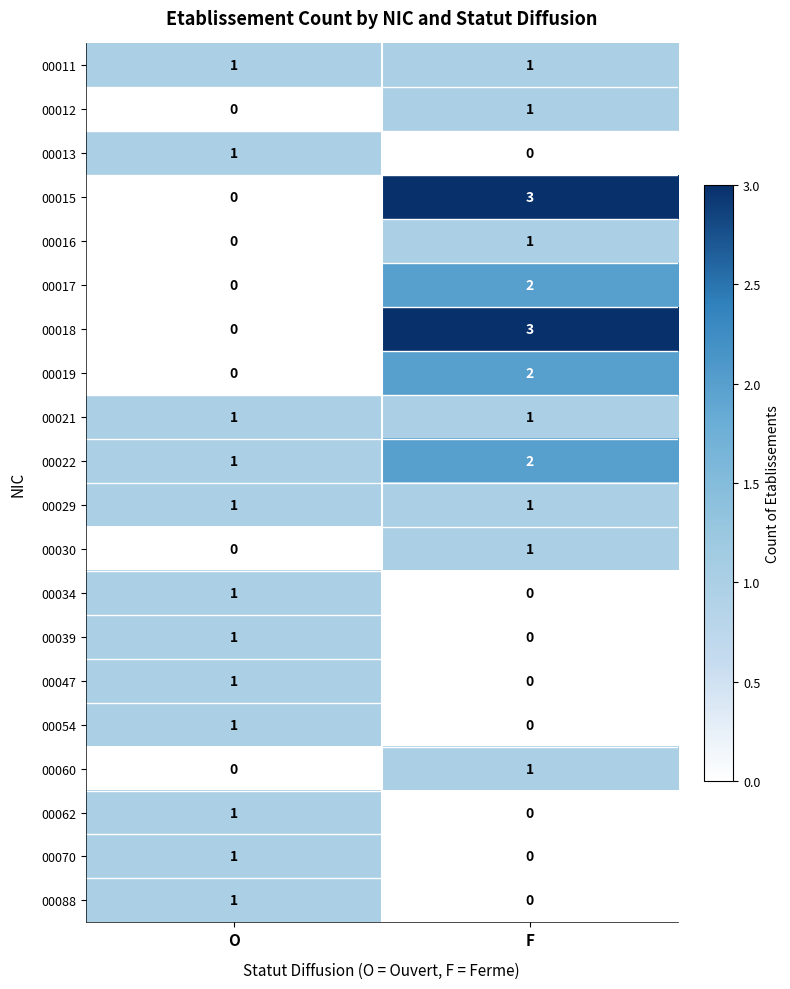

Where is 00016 nearest to the value 0?

O